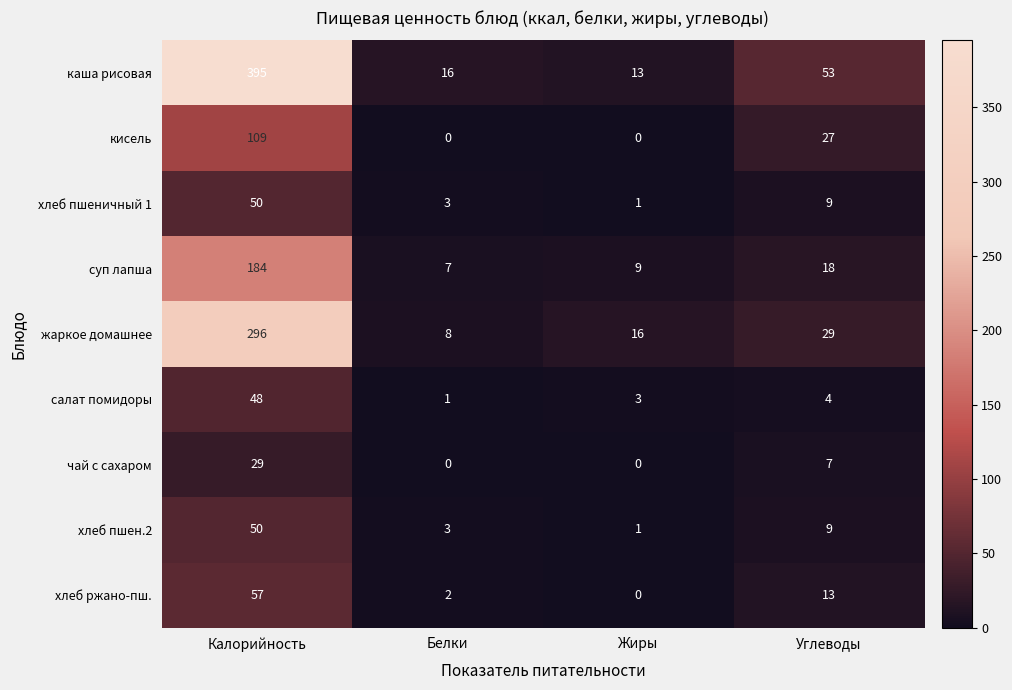

Which series has the largest total across all categories?

каша рисовая